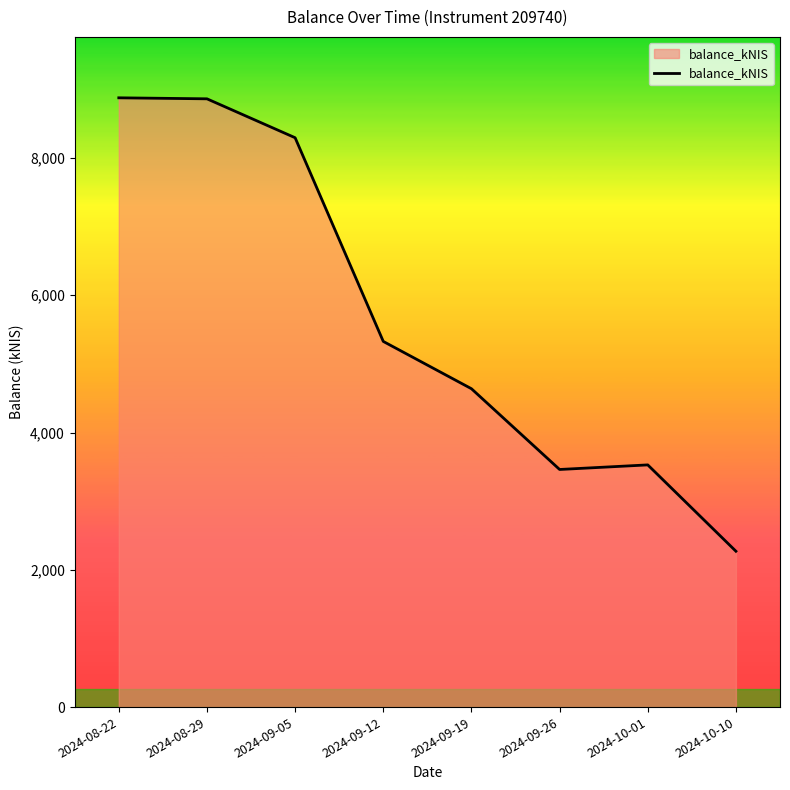

Where is the first local minimum?

2024-09-26